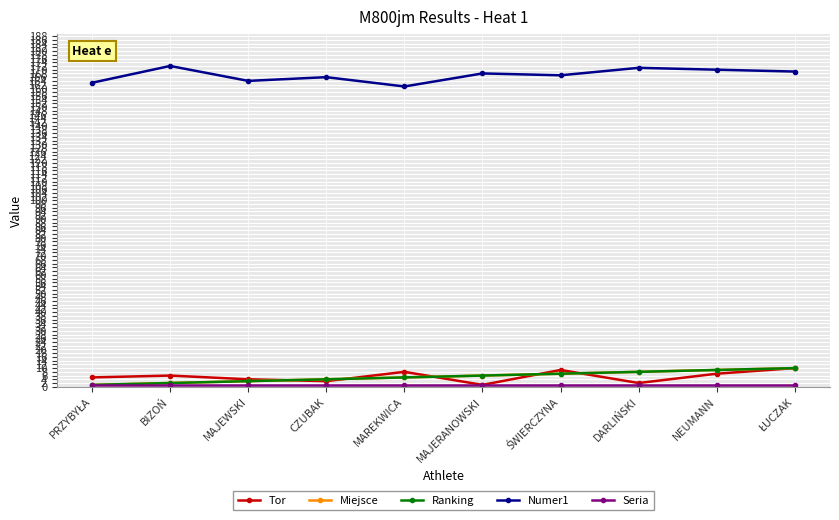

Is this an area chart (filled region under the line)?

No